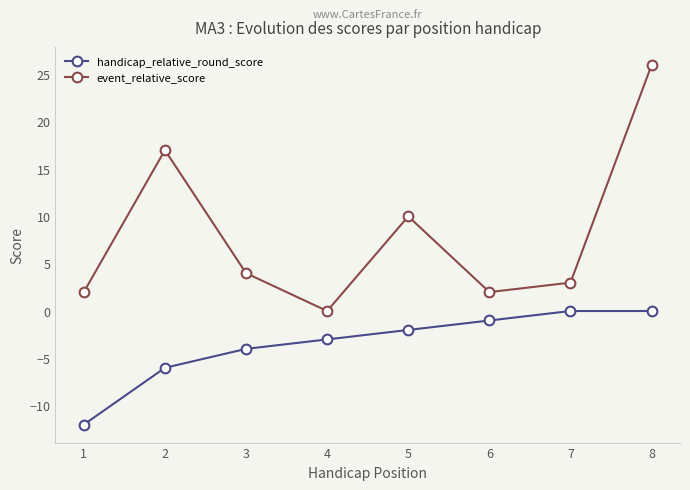

Rank the series by their average value, from highest to lowest.

event_relative_score, handicap_relative_round_score